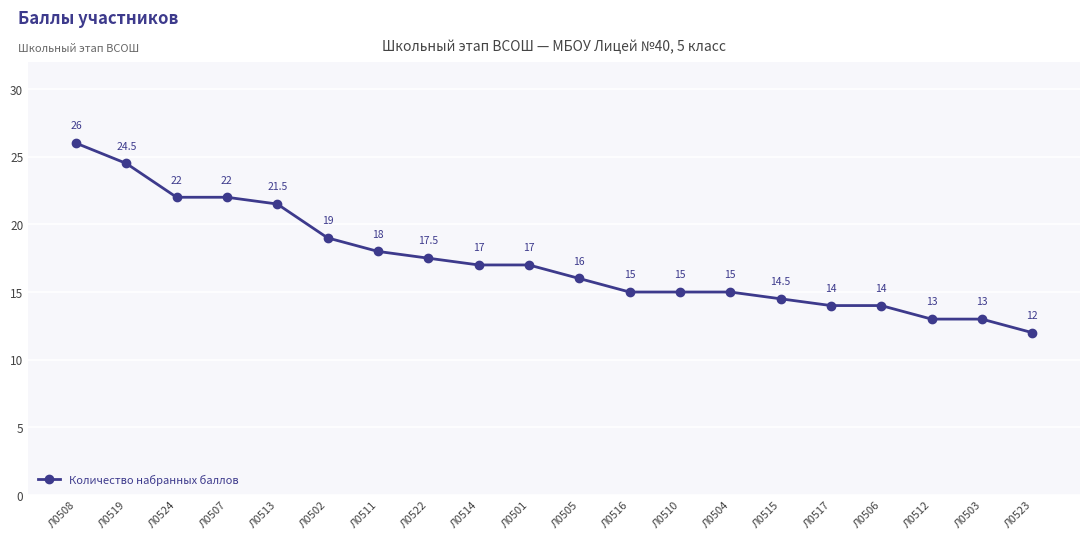

How many distinct data groups are displayed?

1